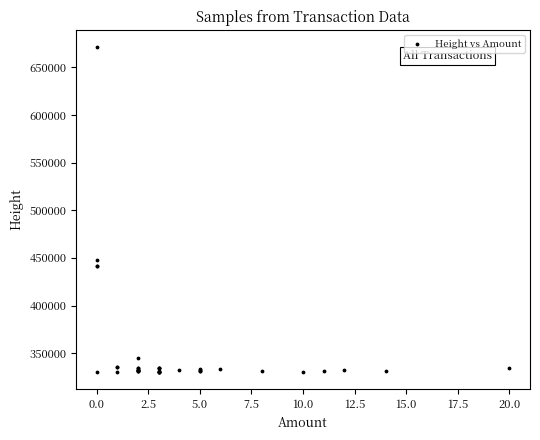

What Y value in the scatter plot is closest to 500716?

447411